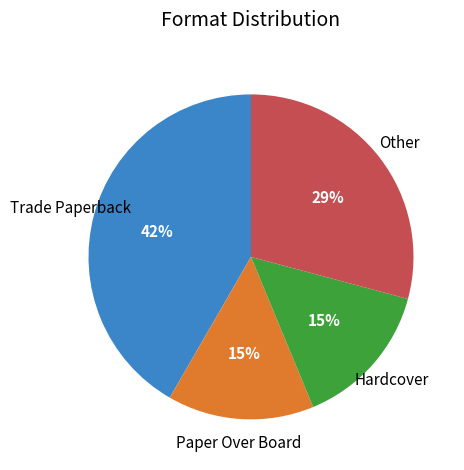

Which category has the biggest portion of the pie?

Trade Paperback